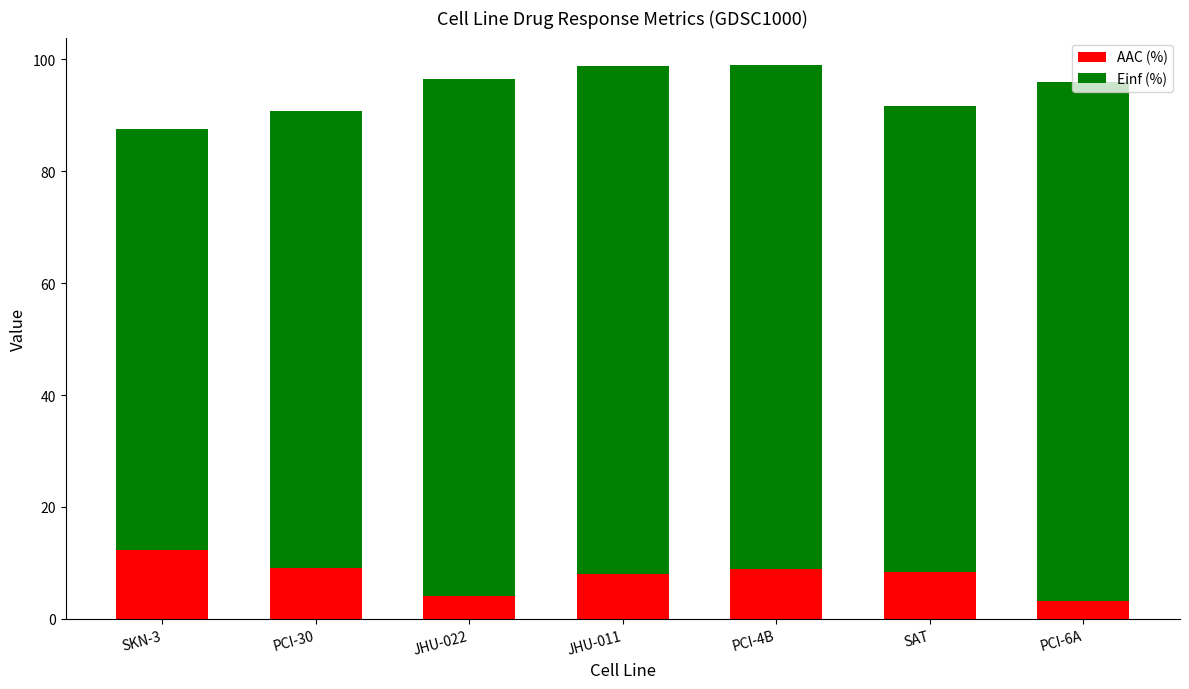

What is the total value across all series at JHU-022?

96.5